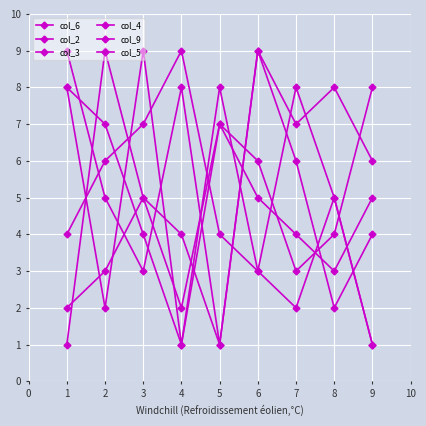

Count the number of categories in the chart.

9